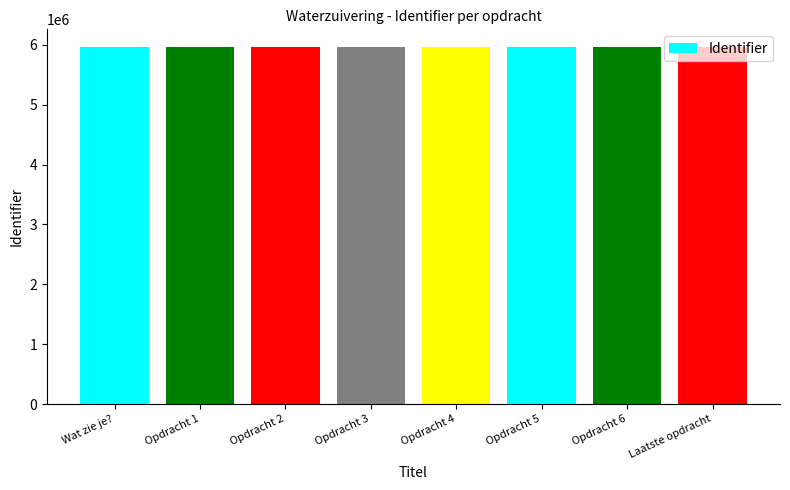

What is the label of the 3rd bar from the left?

Opdracht 2